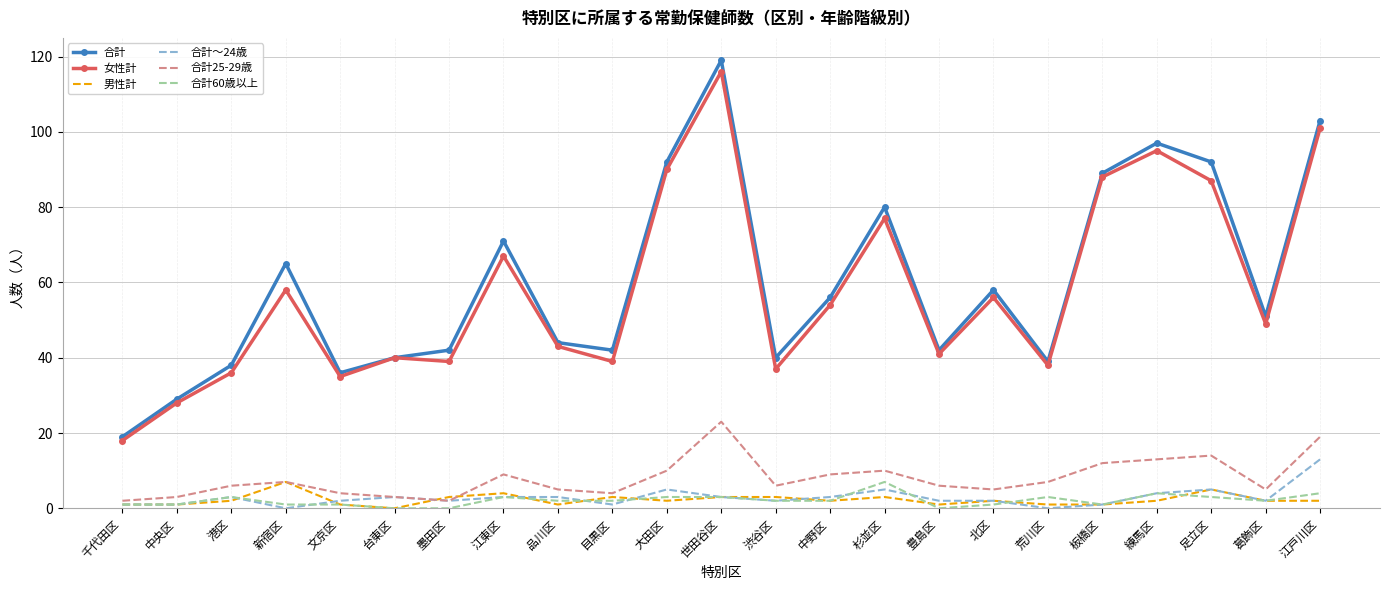

At which label does 合計 first exceed 51?

新宿区